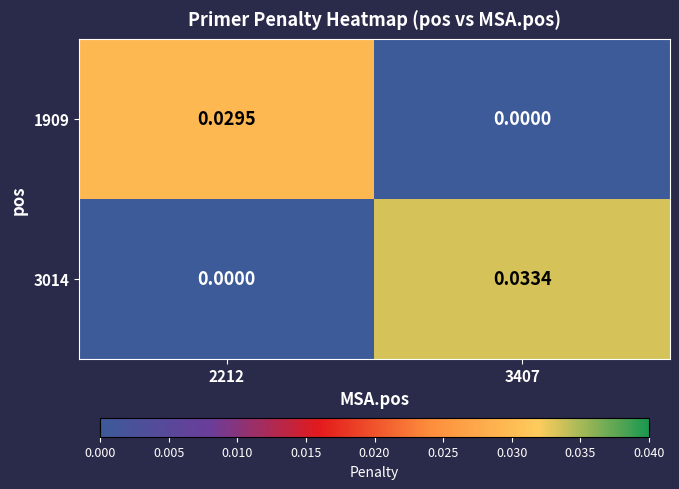

Is the value of 3014 at 3407 greater than the value of 1909 at 2212?

Yes